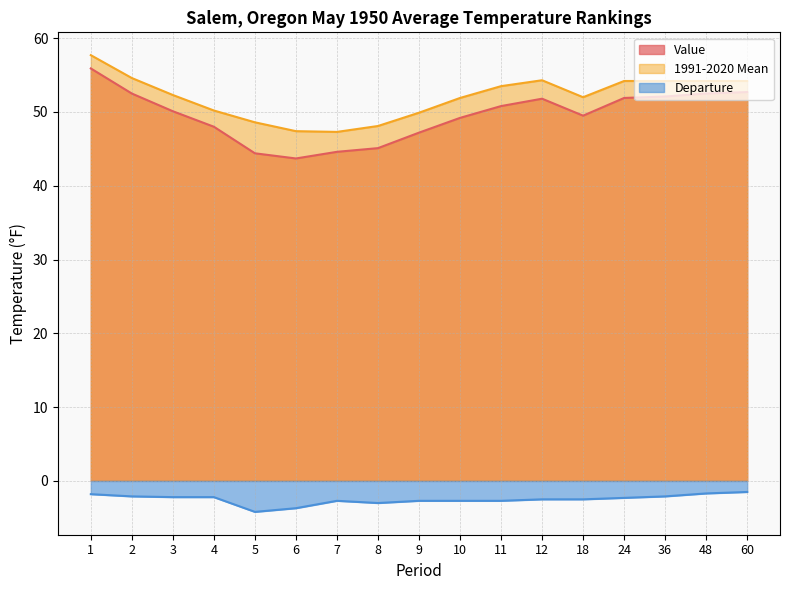

Is the value of Value at 2 greater than the value of 1991-2020 Mean at 36?

No